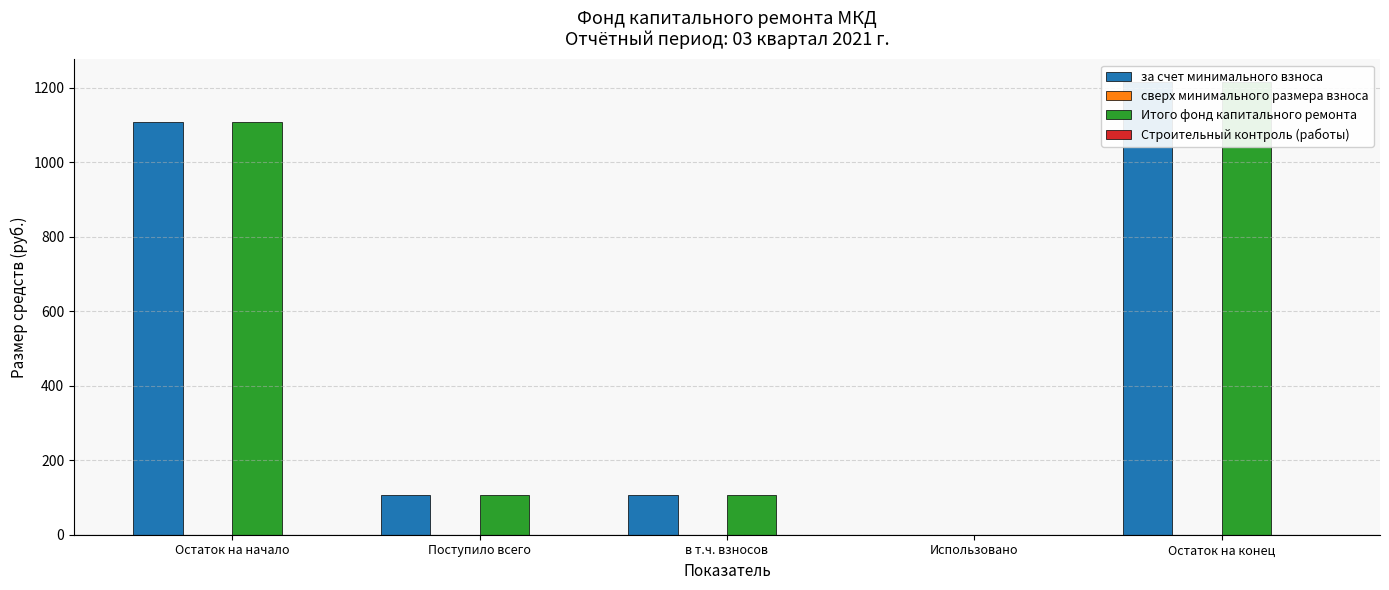

What is the label of the 1st bar from the right?

Остаток на конец